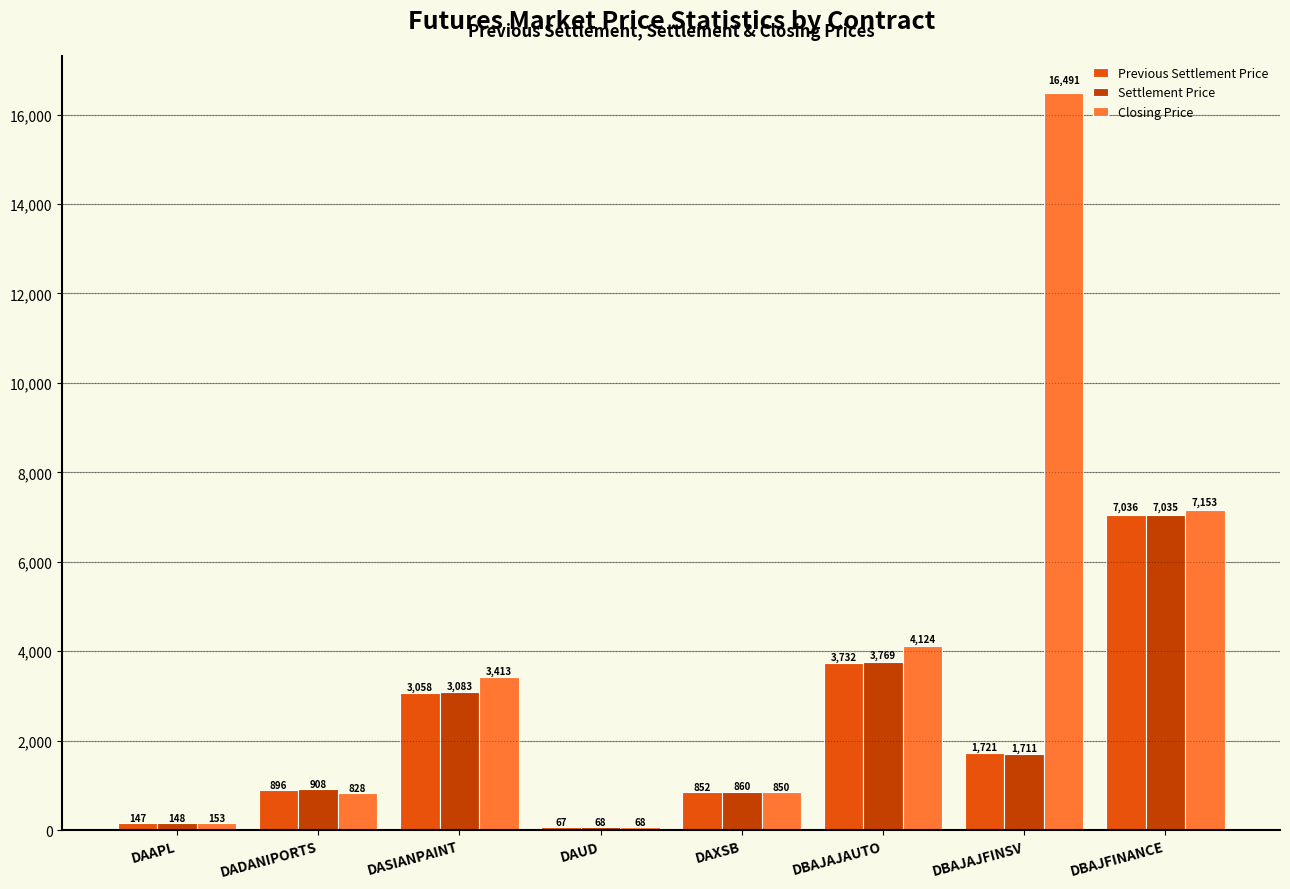

What is the smallest value displayed?

67.2